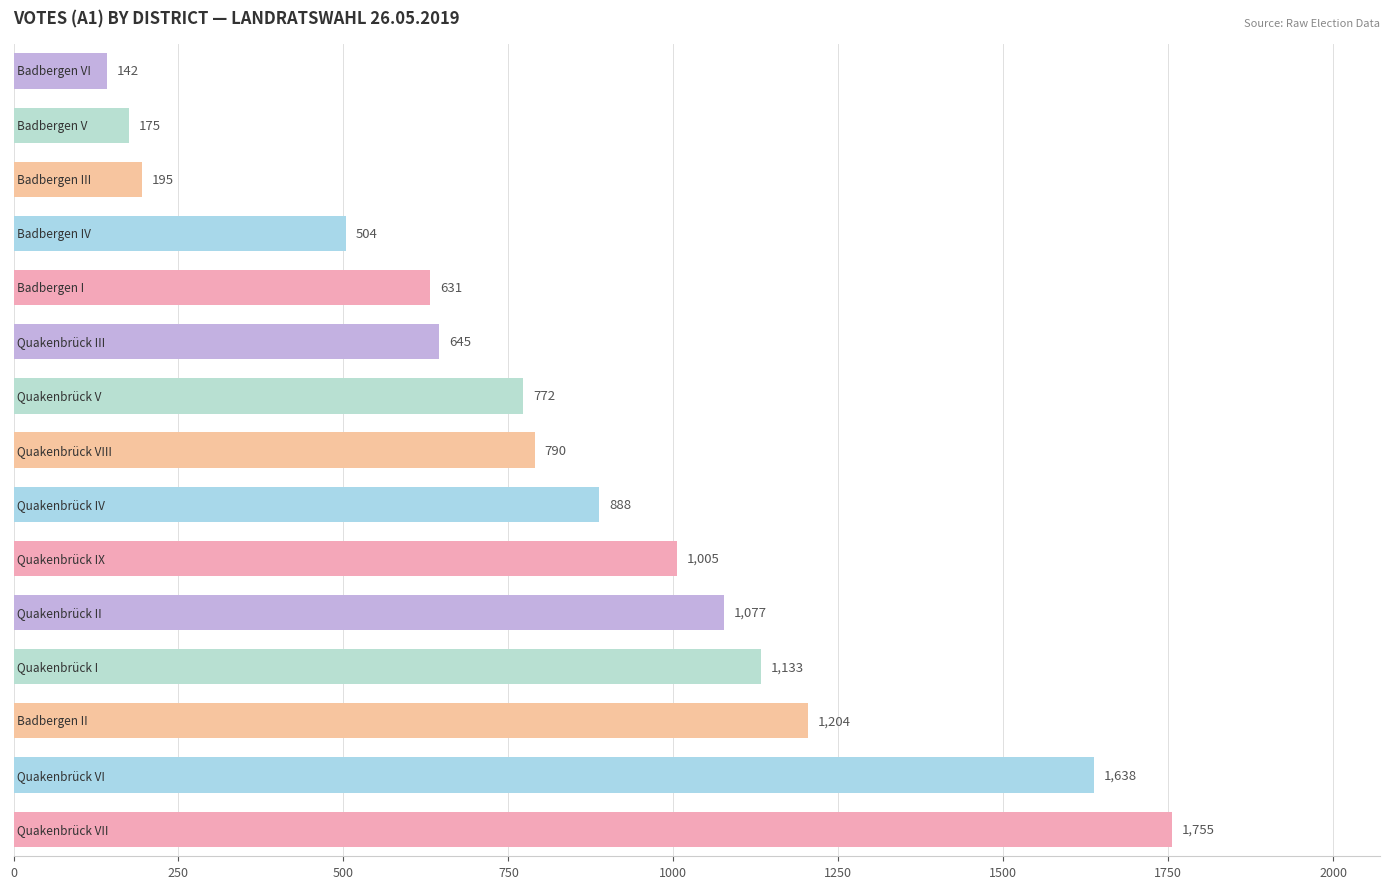

Reading bottom to top, list all the values displayed in this chart.

1755	1638	1204	1133	1077	1005	888	790	772	645	631	504	195	175	142